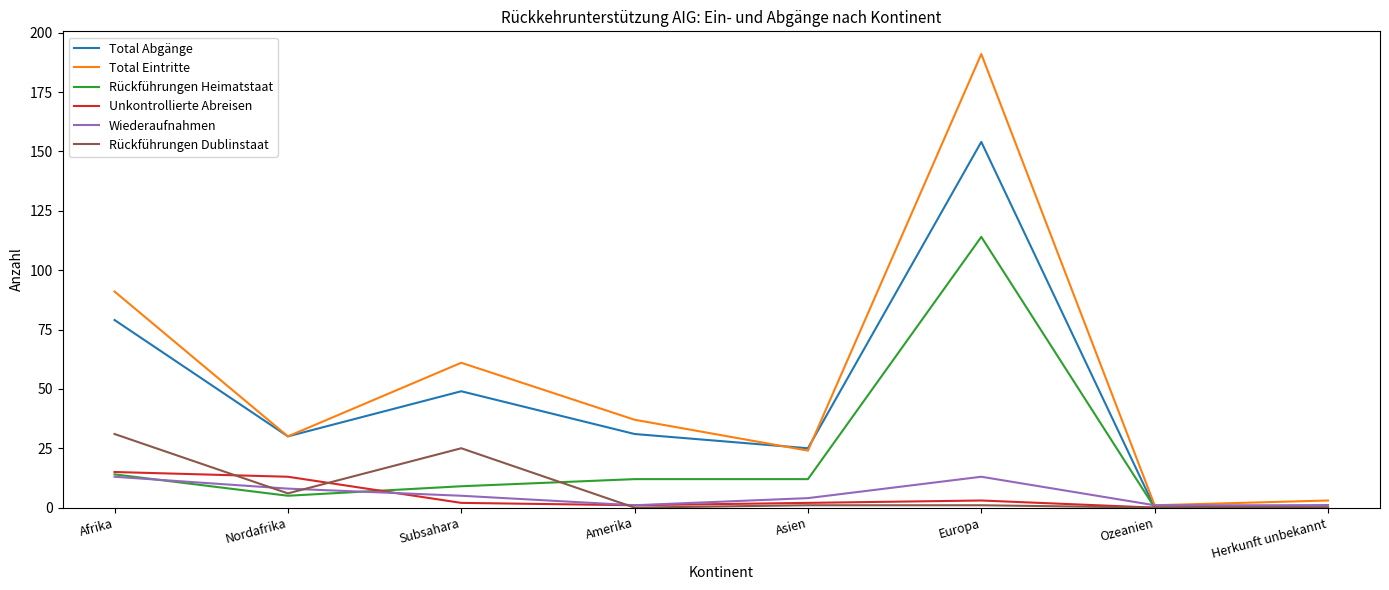

At which label does Total Abgänge first exceed 31?

Afrika